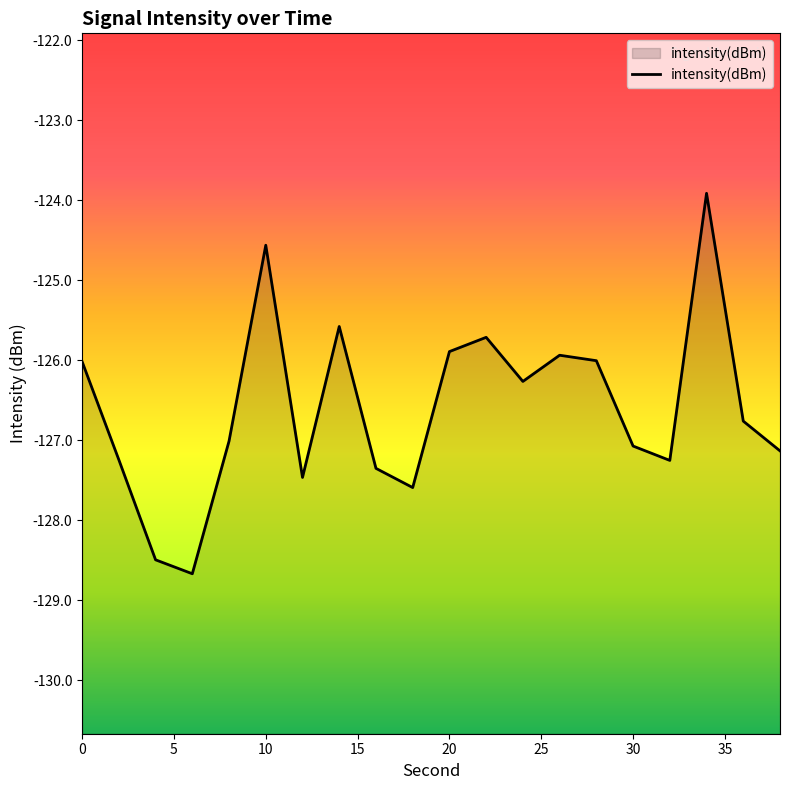

List the labels in order of value, largest first.

34, 10, 14, 22, 20, 26, 28, 0, 24, 36, 8, 30, 38, 2, 32, 16, 12, 18, 4, 6